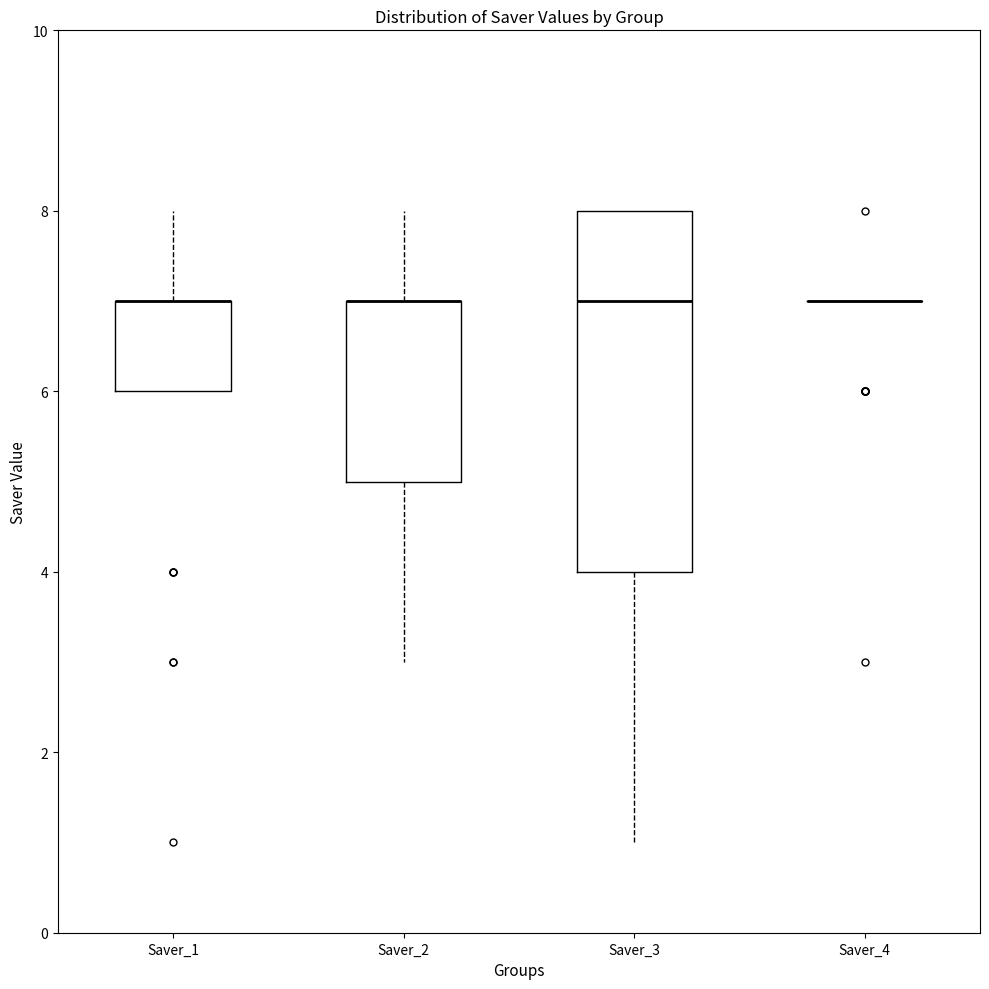

Reading left to right, read every box against the y-axis: the position of its median line, the range the box covers, and the ends of its whiskers. The values are not printed on the chart, so give them approximately, as read against the axis.

Saver_1: median 7 (drawn on the box's upper edge), box 6 to 7, whiskers 6 to 8
Saver_2: median 7 (drawn on the box's upper edge), box 5 to 7, whiskers 3 to 8
Saver_3: median 7, box 4 to 8, whiskers 1 to 8
Saver_4: box collapsed to a line at 7, whiskers 7 to 7